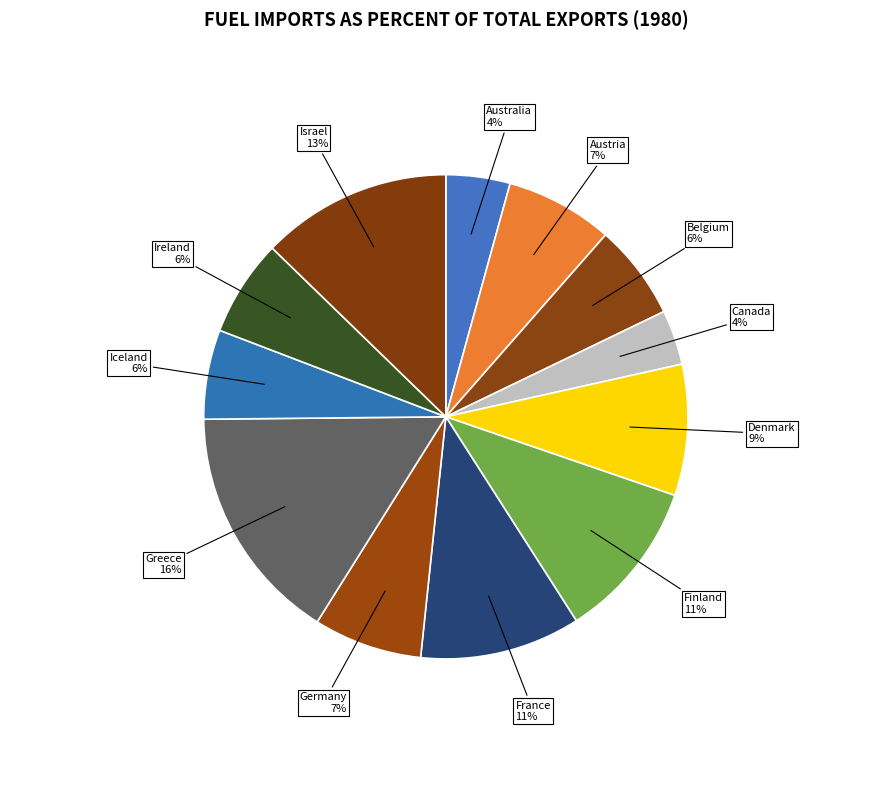

Which category has the biggest portion of the pie?

Greece